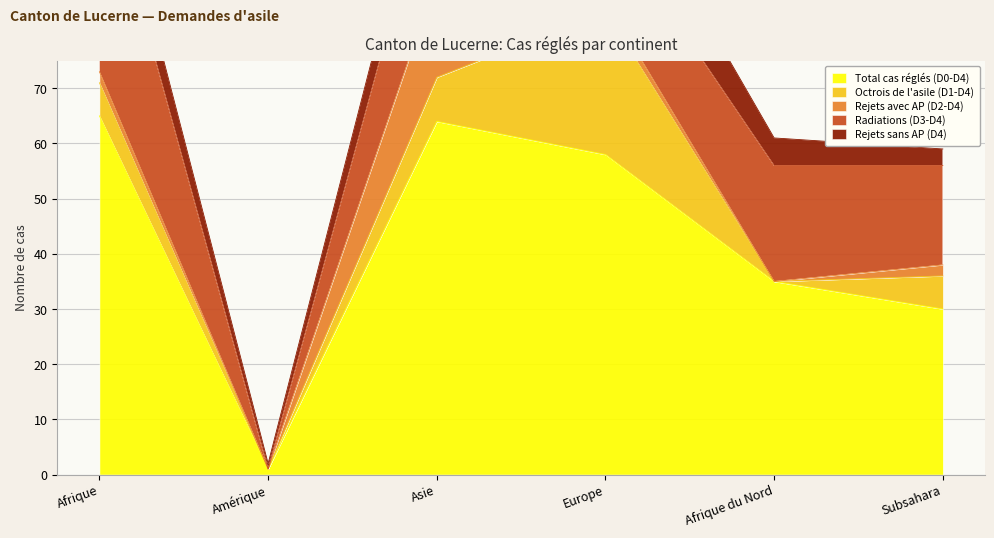

True or false: Rejets sans AP (D4) and Total cas réglés (D0-D4) cross at least once.

False